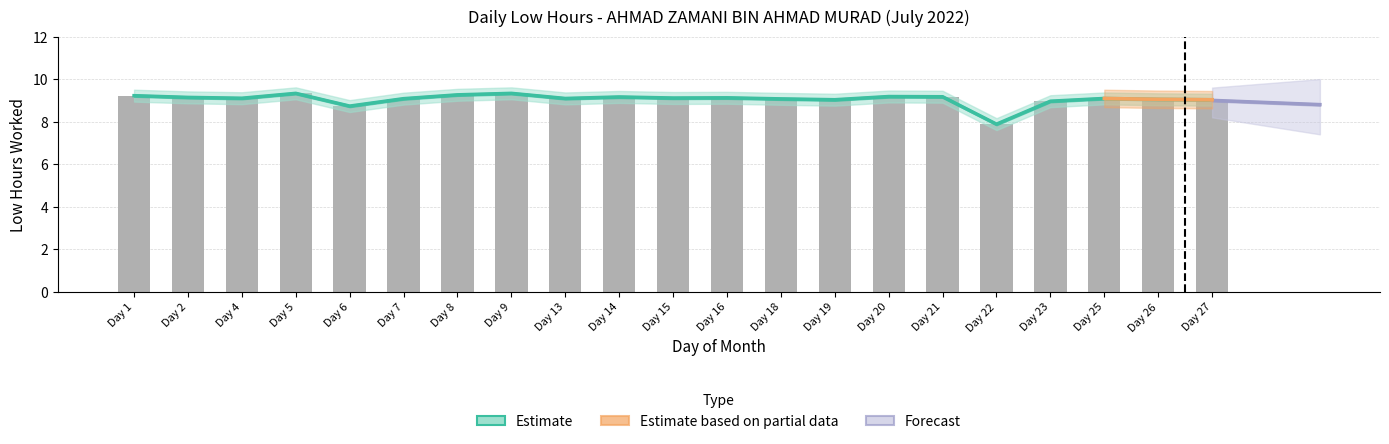

What is the value of the Low Hours bar at the 14th from the left?

9.0